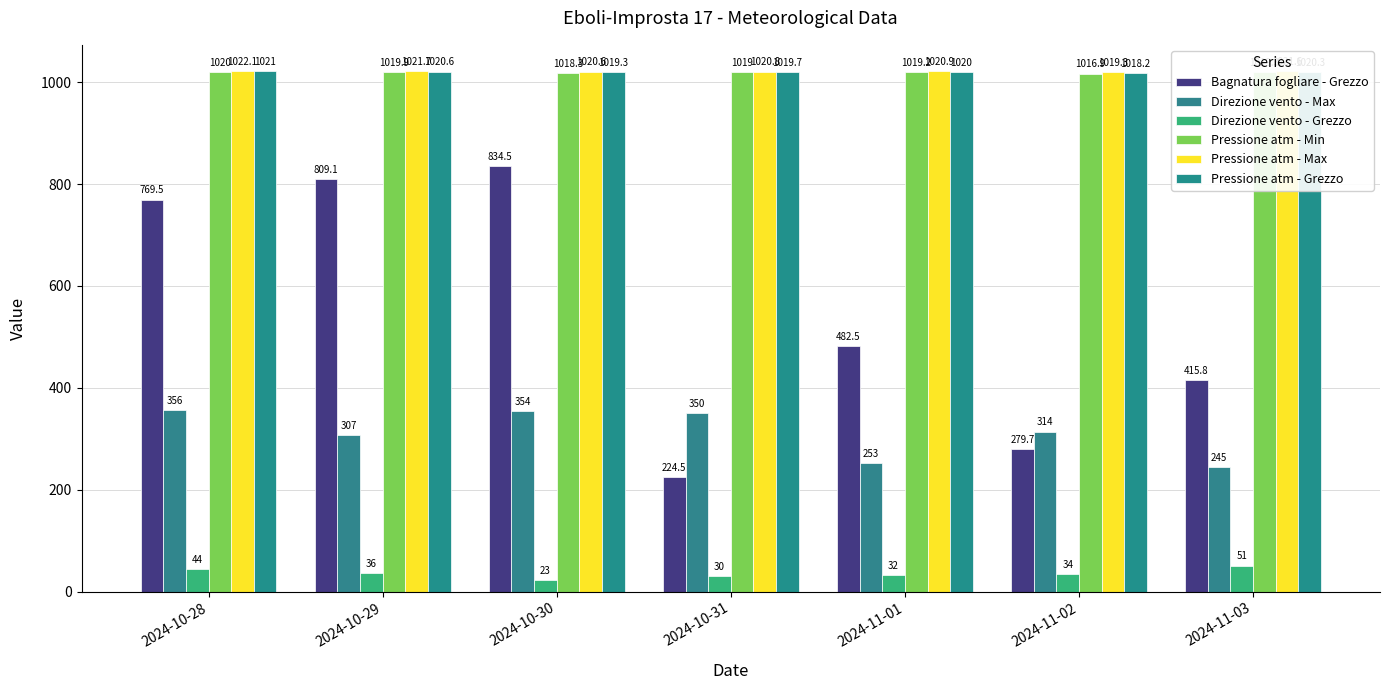

How many bars are there in each group?

6